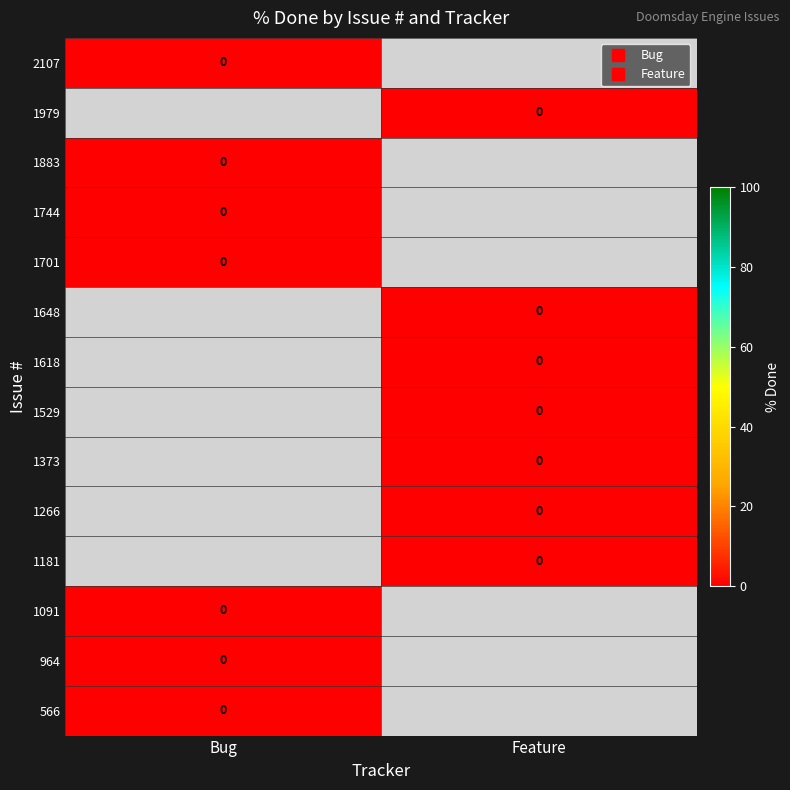

Which series has the largest total across all categories?

2107